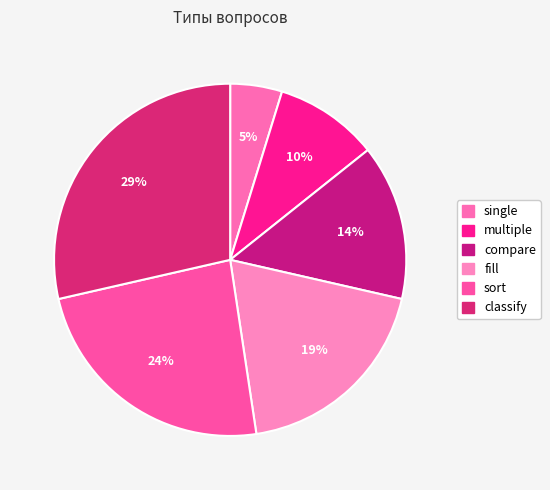

Is compare the majority of the pie?

No